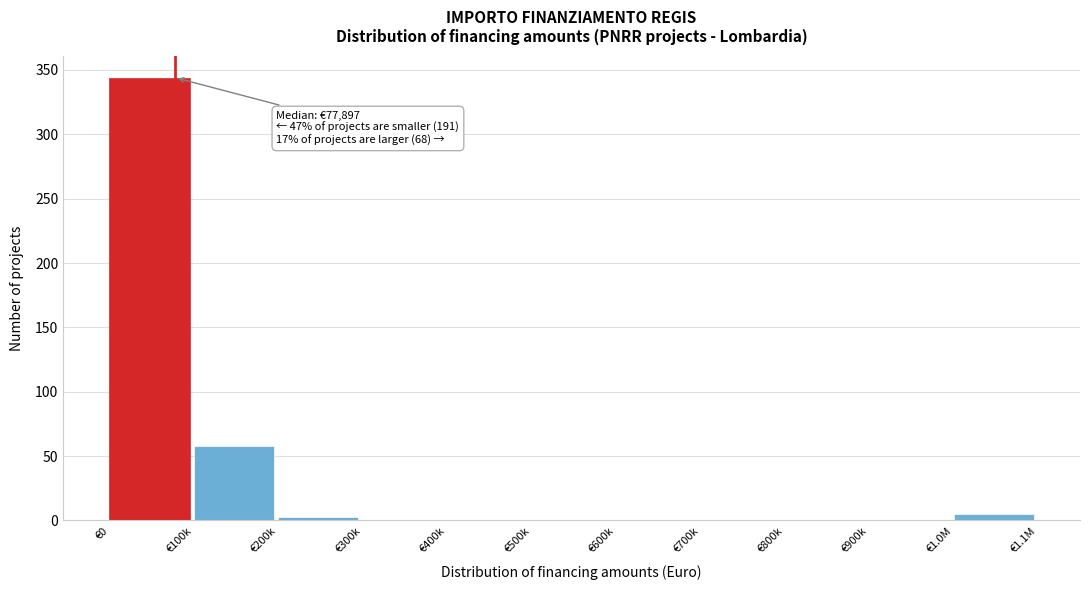

Reading left to right, transcribe all the data shown in this chart.

€0=344	€100k=58	€200k=3	€300k=0	€400k=0	€500k=0	€600k=0	€700k=0	€800k=0	€900k=0	€1.0M=5